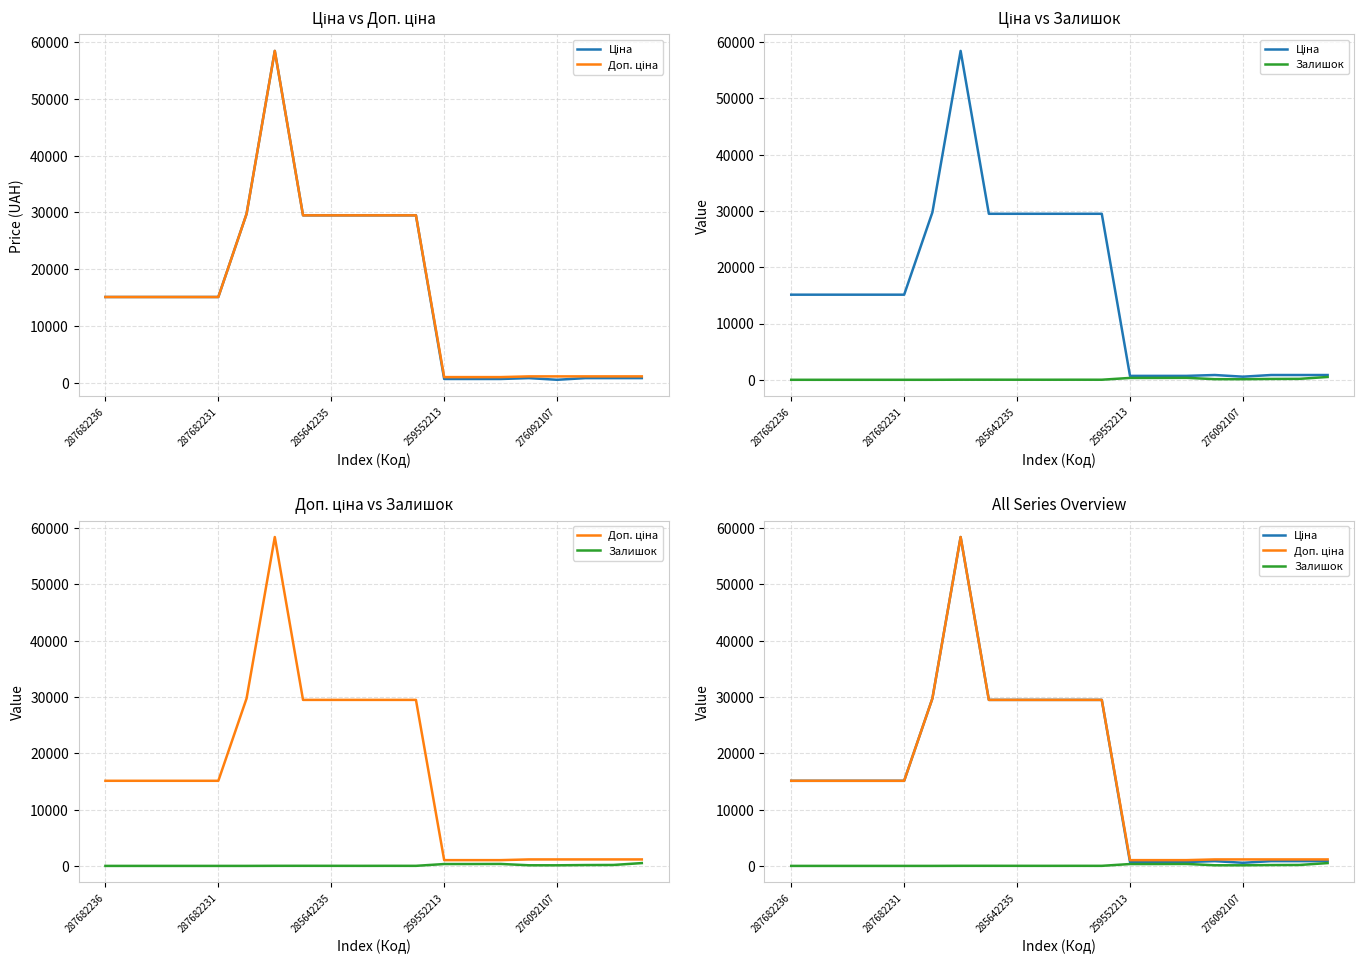

What is the value of the Ціна point at the 14th from the left?

693.7